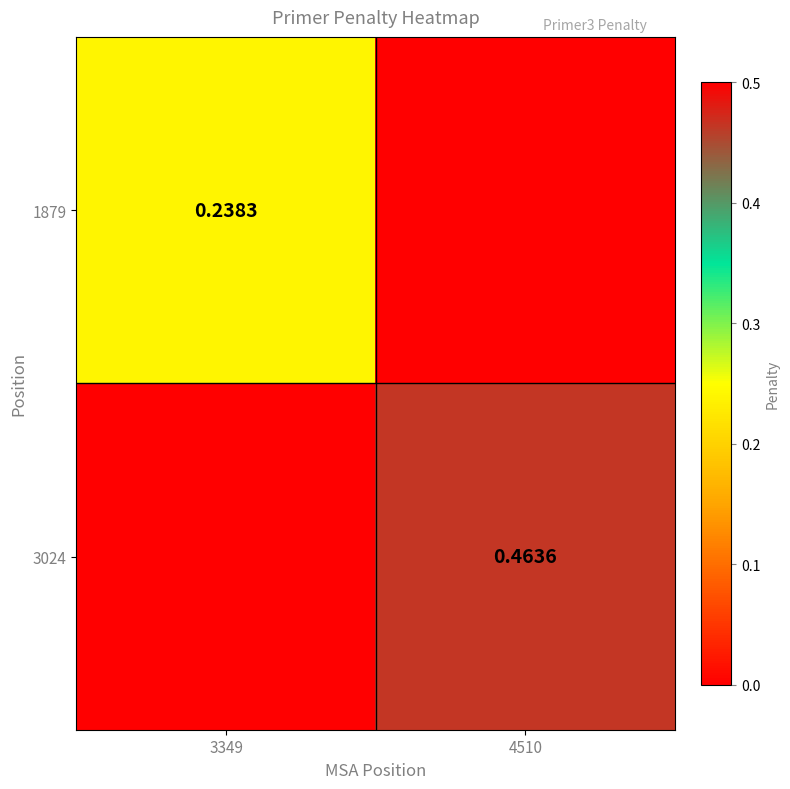

At how many categories does at least one series exceed 0?

2